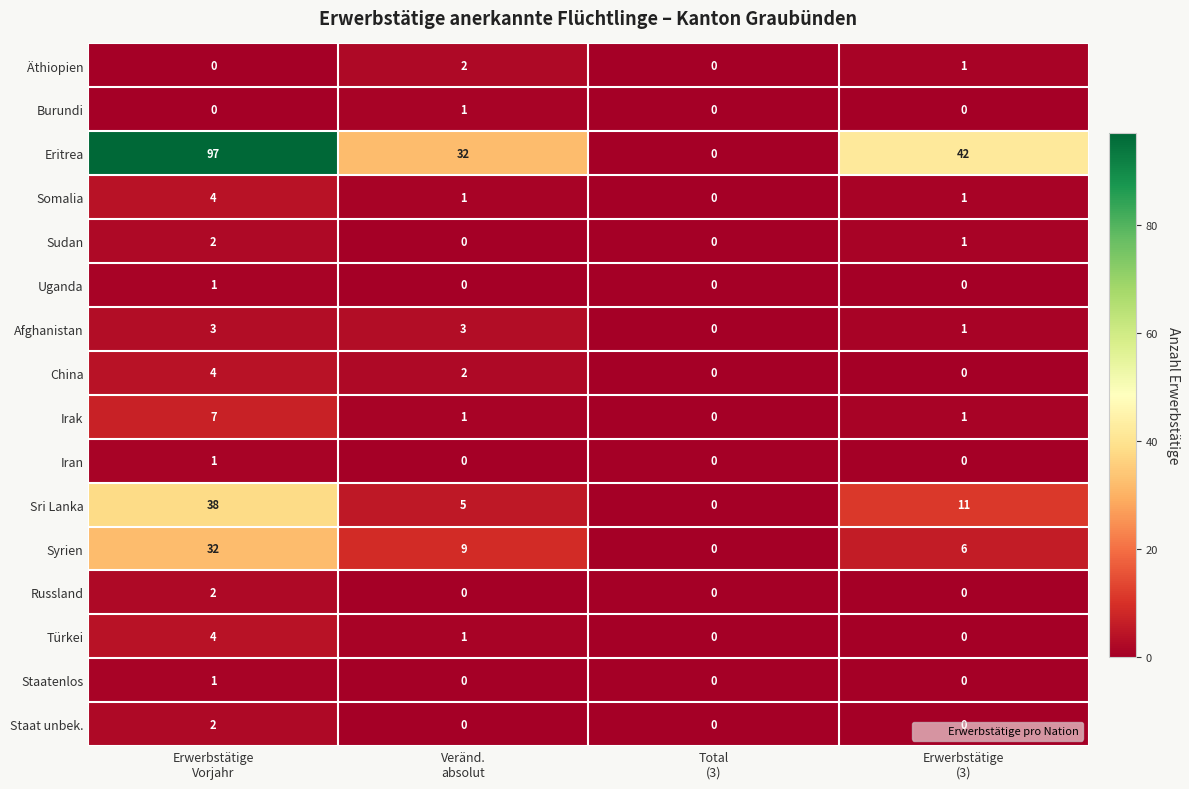

Which series has the widest spread of values?

Eritrea